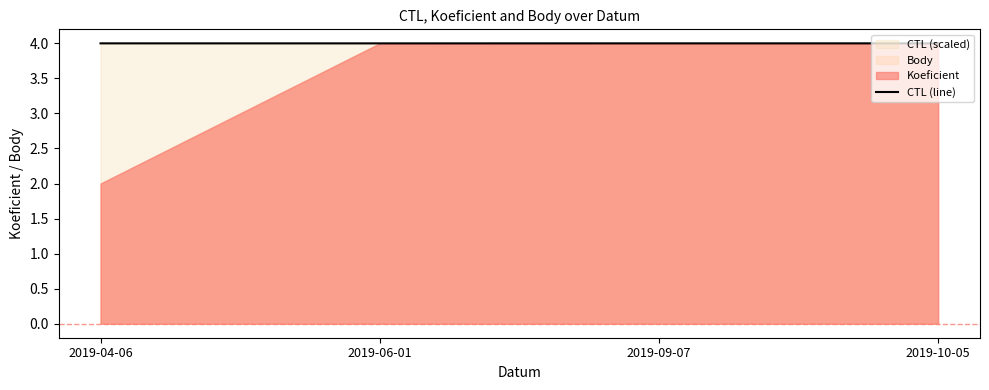

What is the minimum value shown in the chart?

4.0